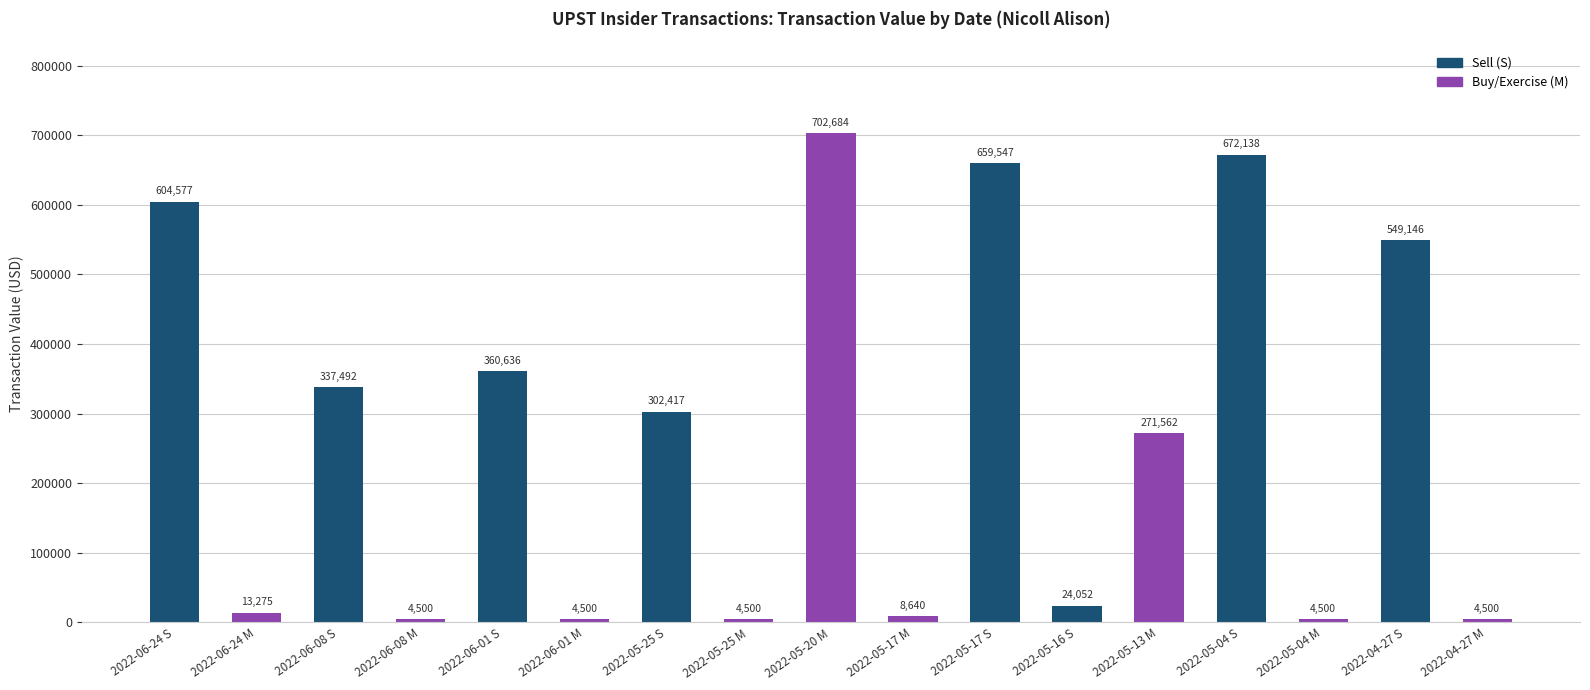

Between 2022-06-01 S and 2022-05-25 M, which is larger?

2022-06-01 S